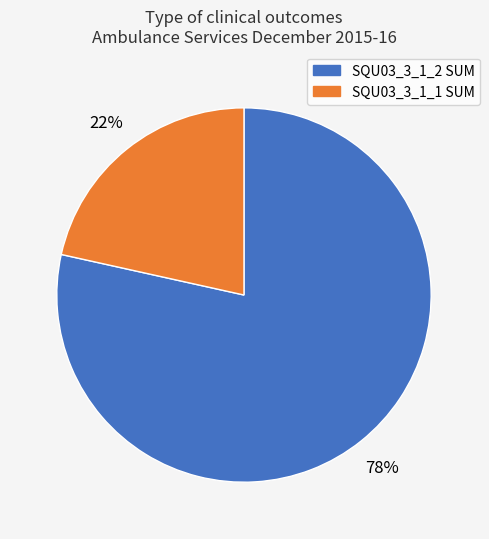

To the nearest percent, what is the average slice percentage?

50%